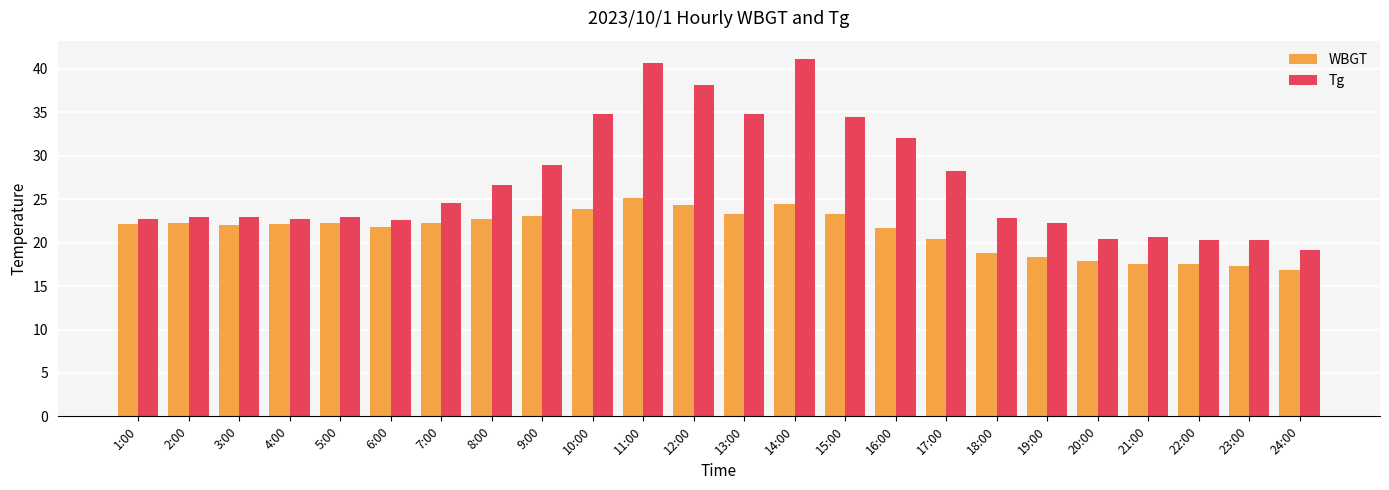

The Tg series shows 41.0 at 17:00. True or false?

False